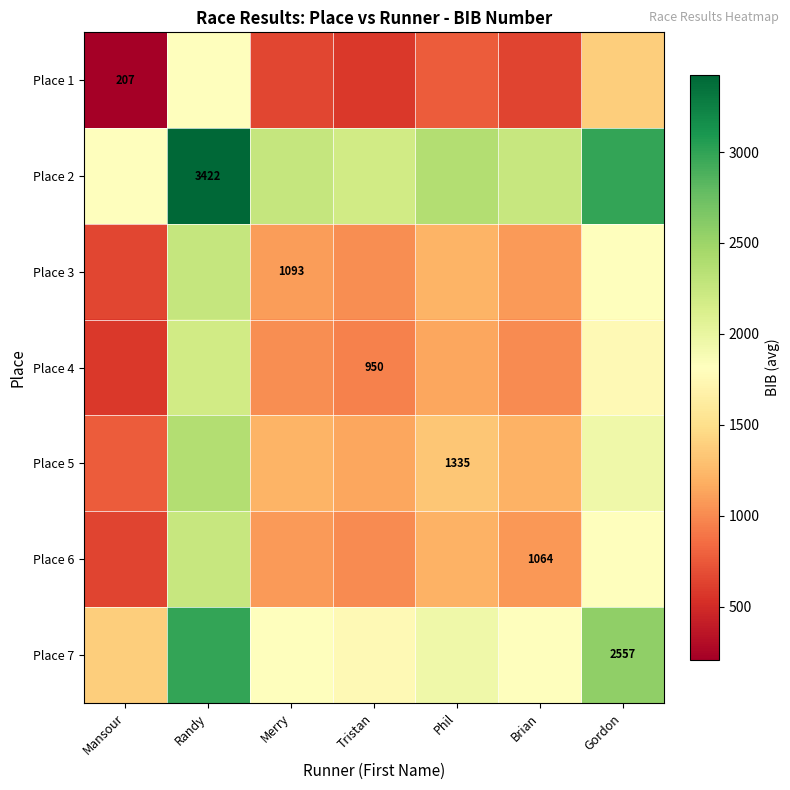

At how many categories does at least one series exceed 652?

7